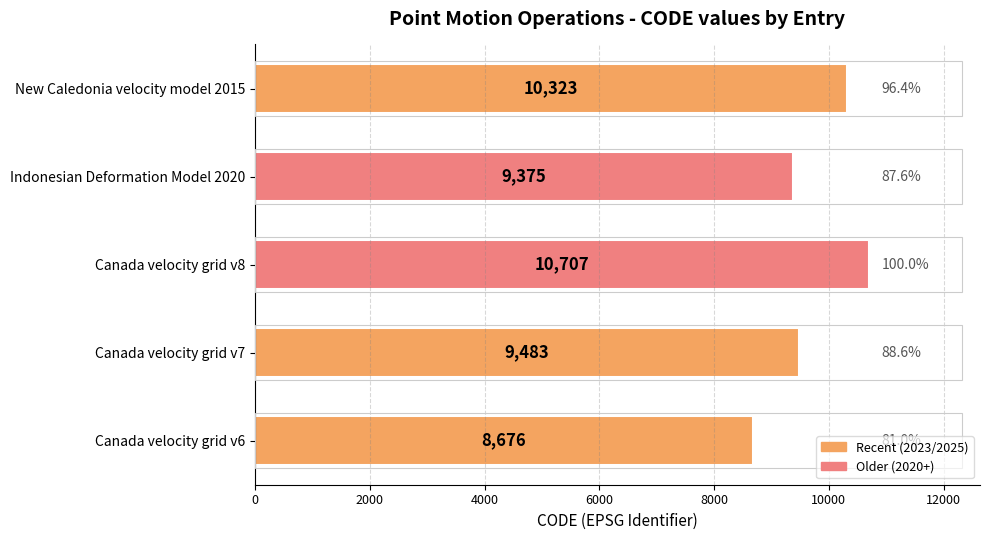

What is the greatest value displayed?

10707